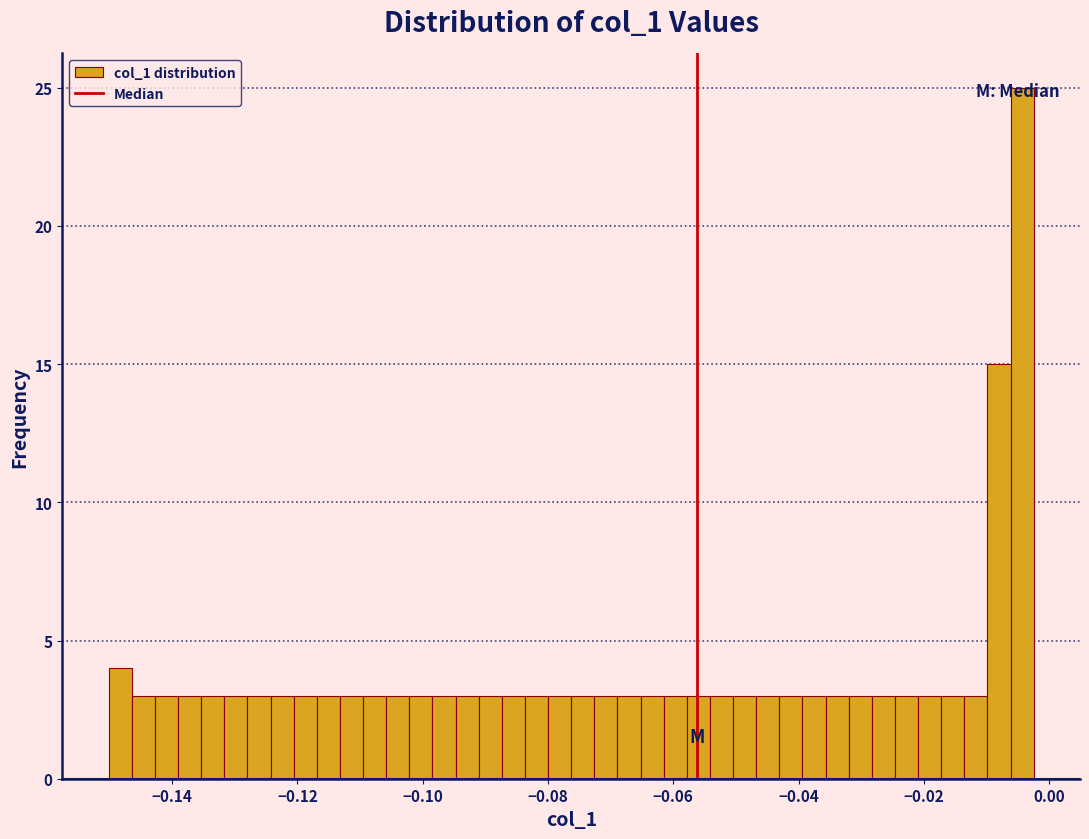

Around what value on the x-axis is the tallest bar? Give the approximate position of its centre, as read against the axis.

-0.004